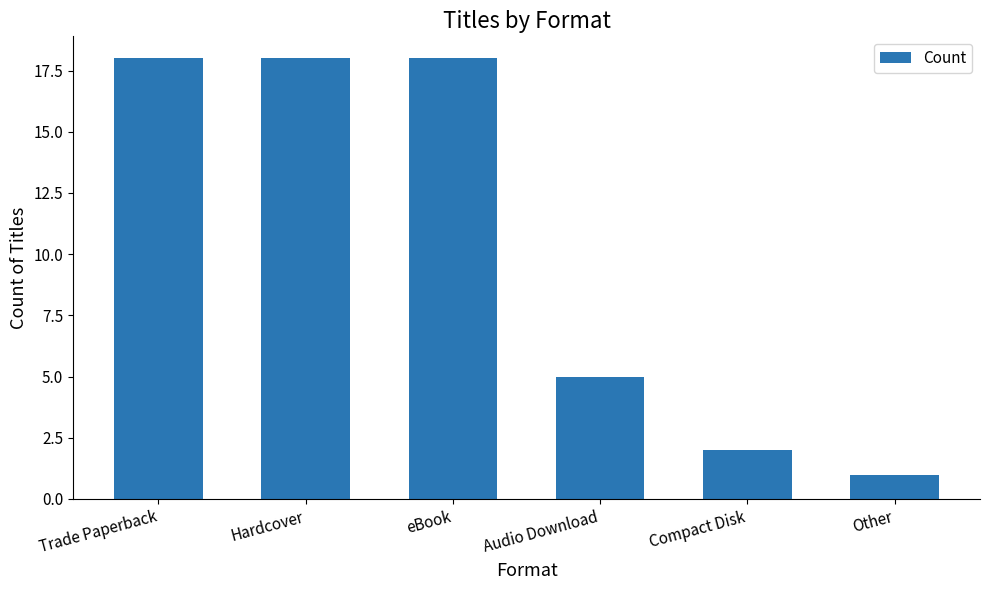

What position from the left is eBook?

3